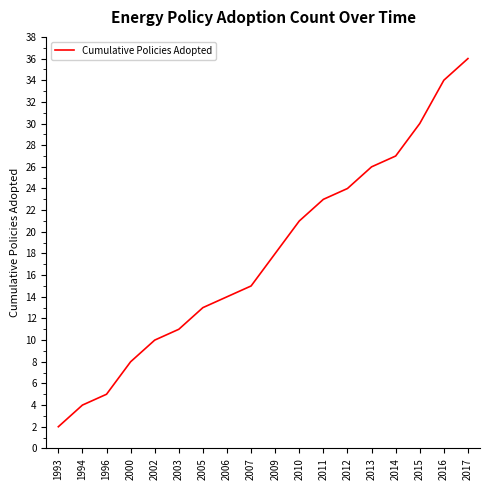

Which has a higher value, 2013 or 2011?

2013